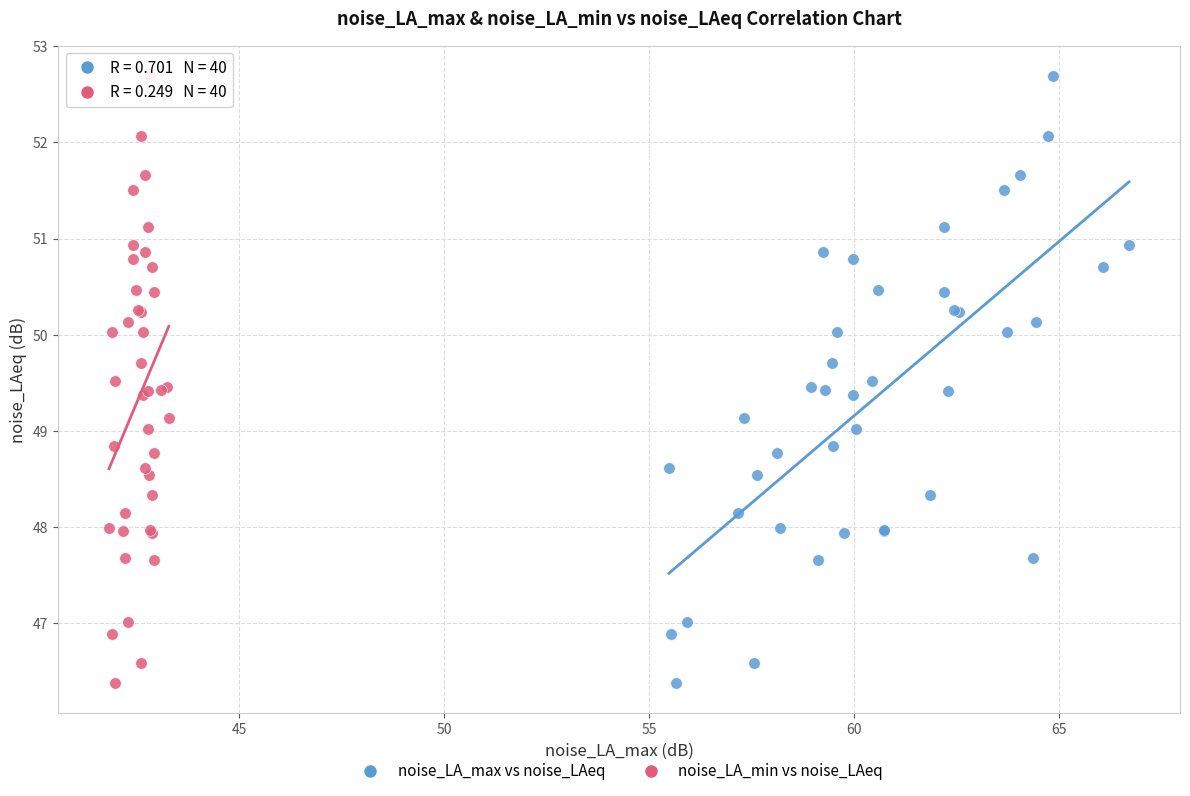

What are all the series names shown in the legend?

noise_LA_max vs noise_LAeq, noise_LA_min vs noise_LAeq